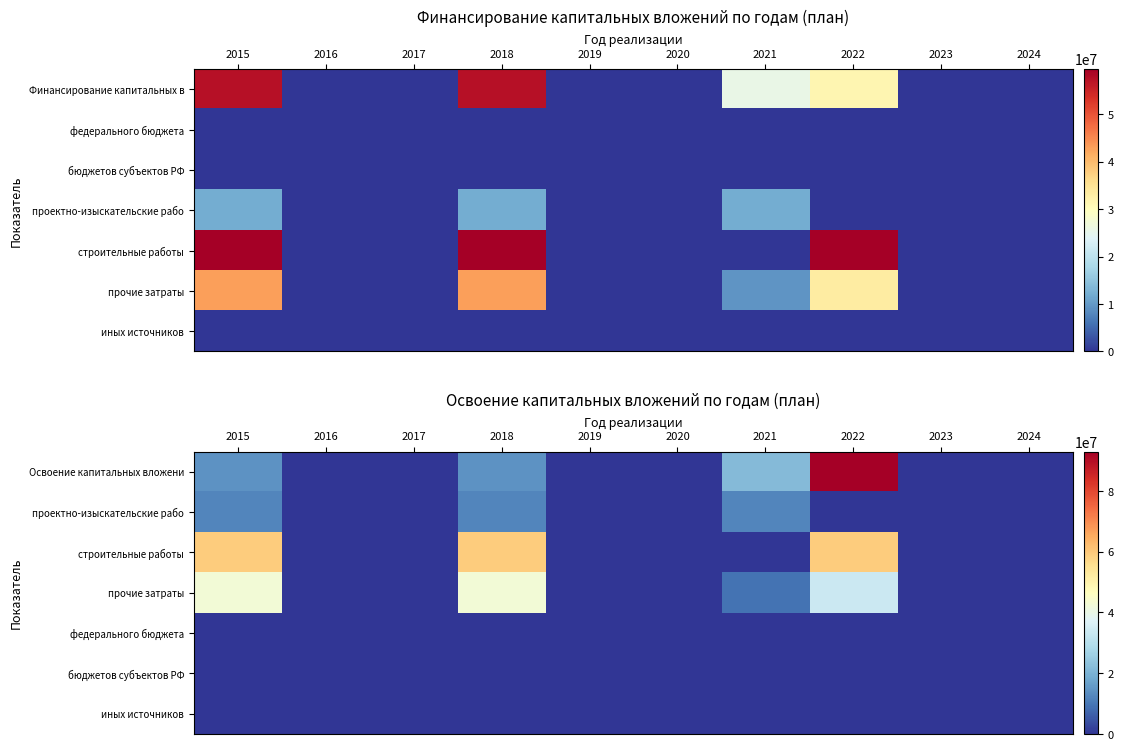

How many distinct data groups are displayed?

7